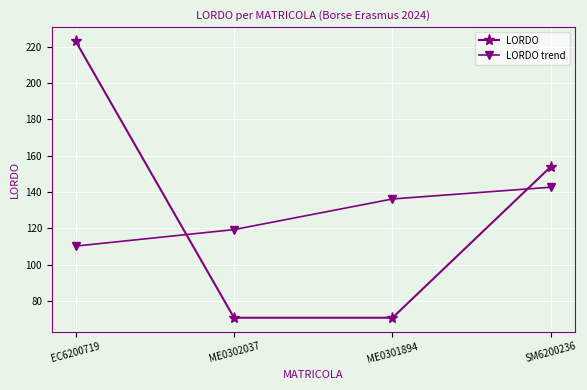

What position from the right is EC6200719?

4